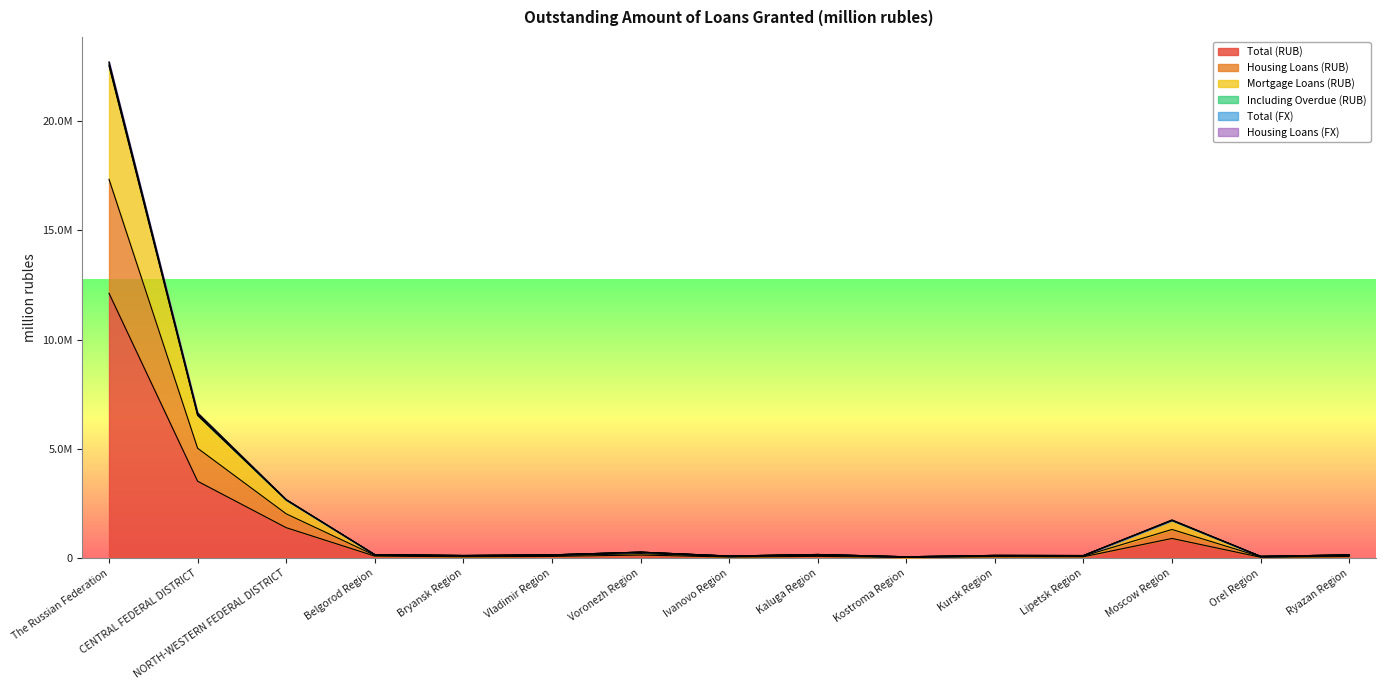

What is the difference between the Mortgage Loans (RUB) values at Orel Region and Kursk Region?

43498